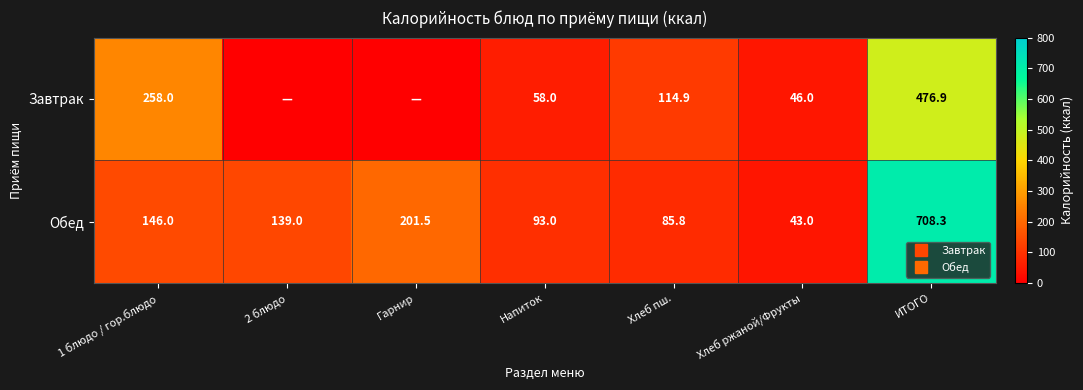

Is it true that Завтрак equals 0.0 at 2 блюдо?

True